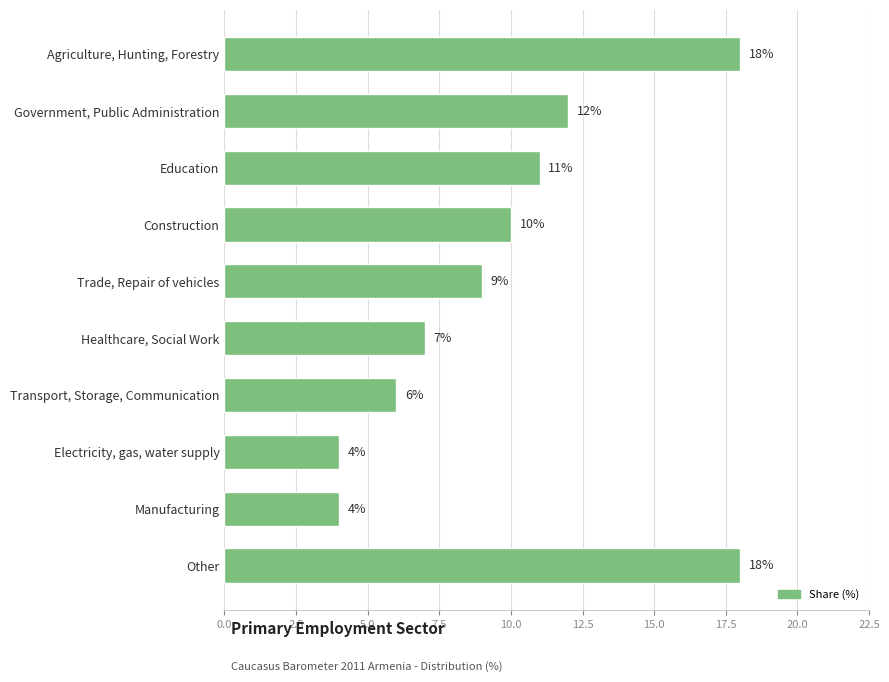

What is the greatest value displayed?

18